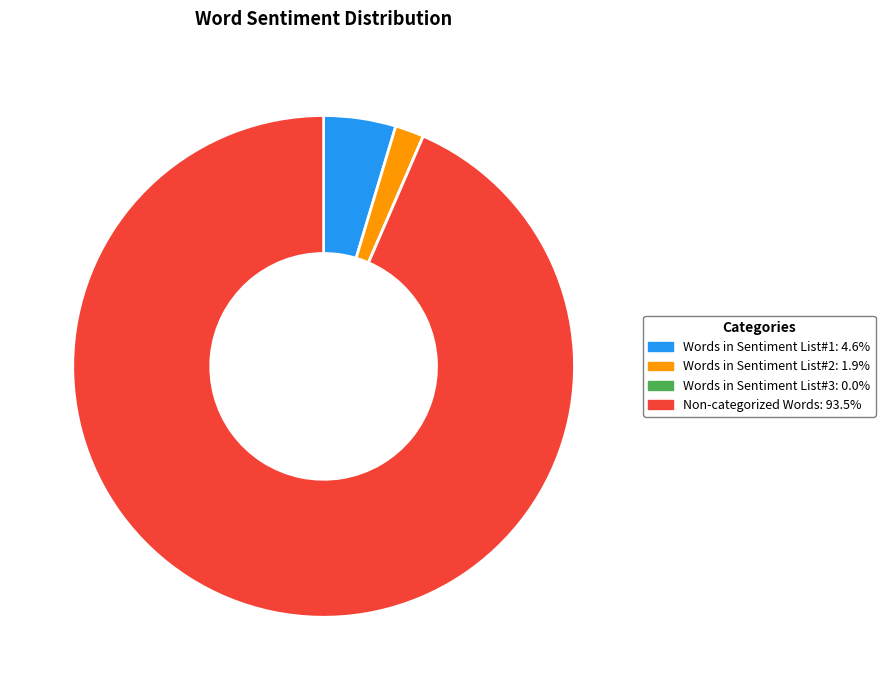

Between Words in Sentiment List#2 and Non-categorized Words, which is larger?

Non-categorized Words